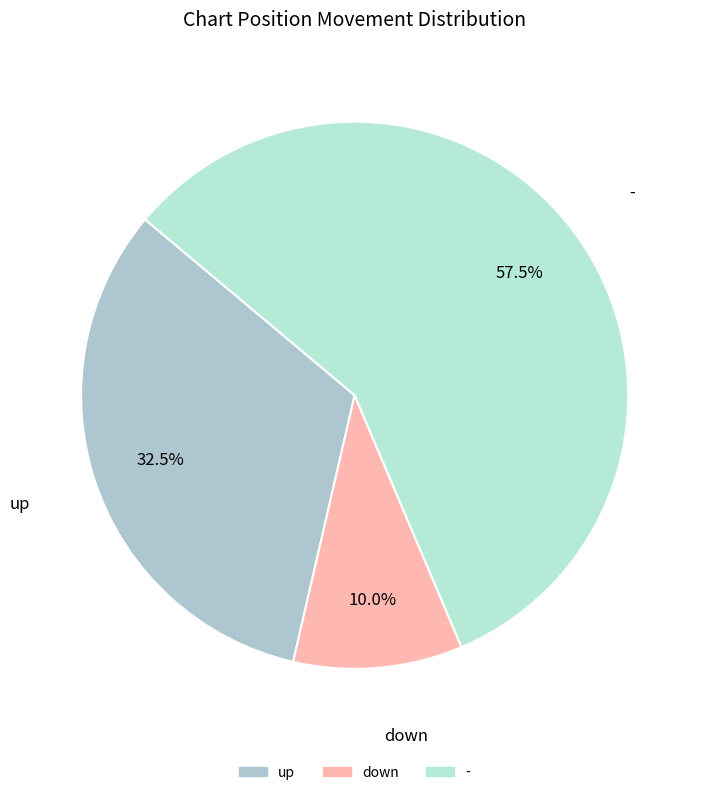

Which has a higher value, up or down?

up